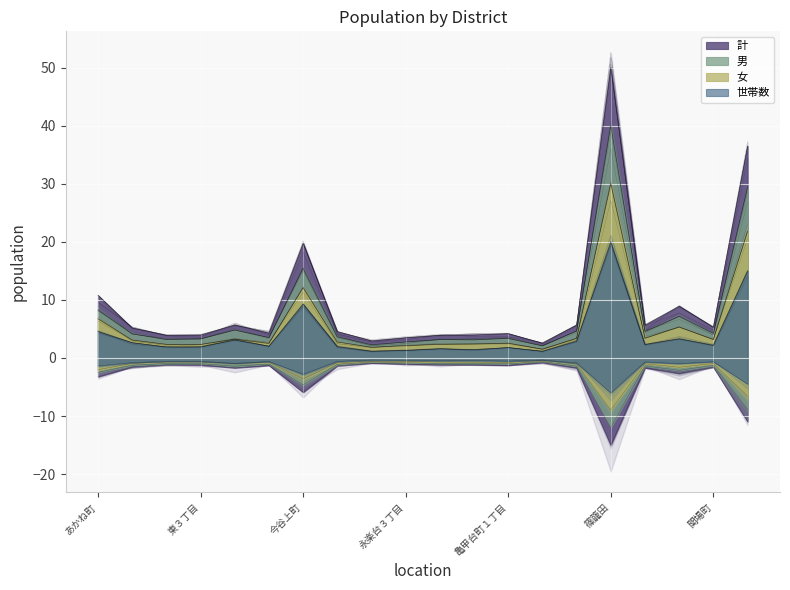

True or false: 男 has more than 0 points higher than both neighbors.

True